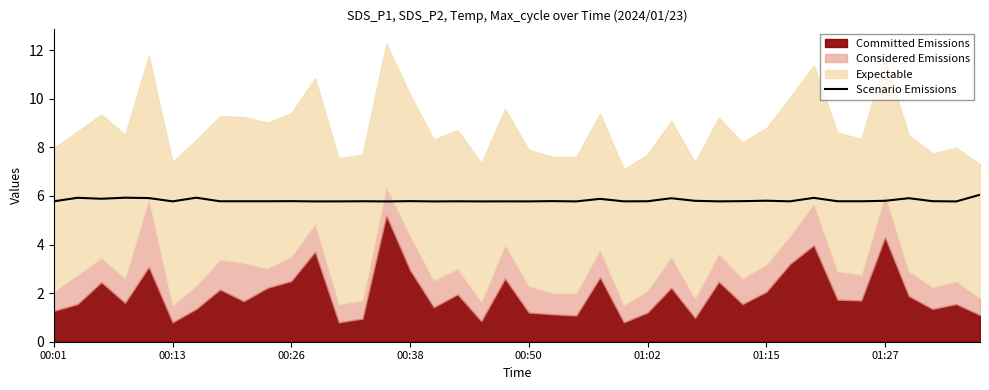

What is the average value?

5.8